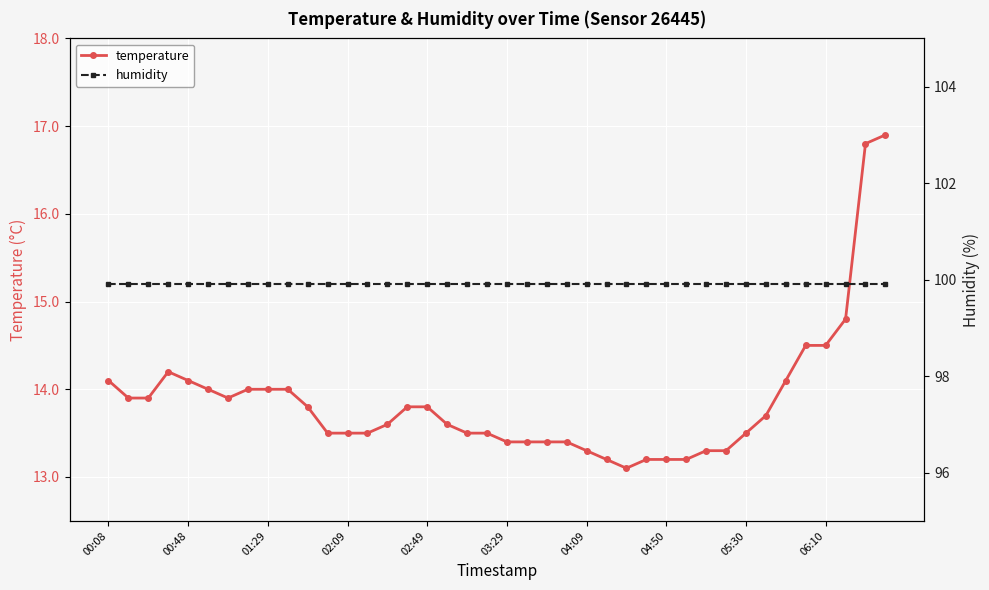

What is the approximate value of humidity at 22?

99.9